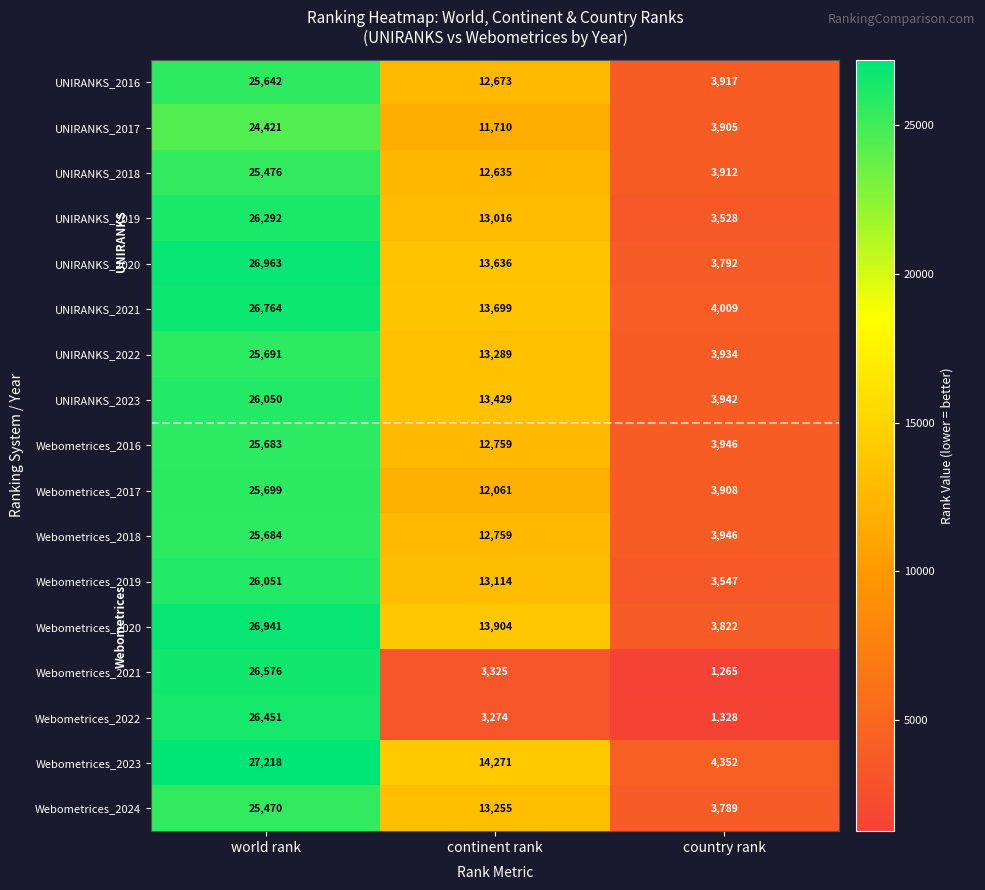

Which series has the largest total across all categories?

Webometrices_2023